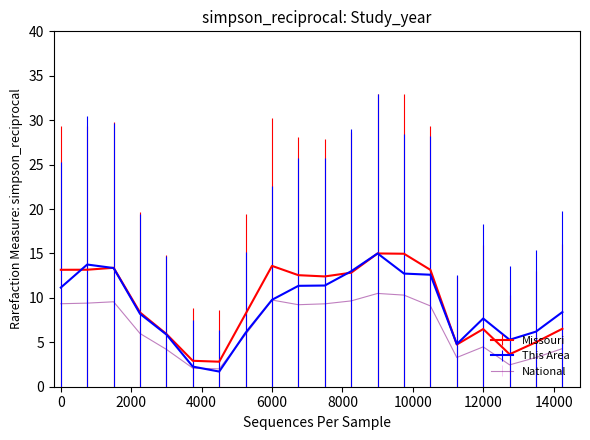

What is the highest value of the This Area series?

15.0